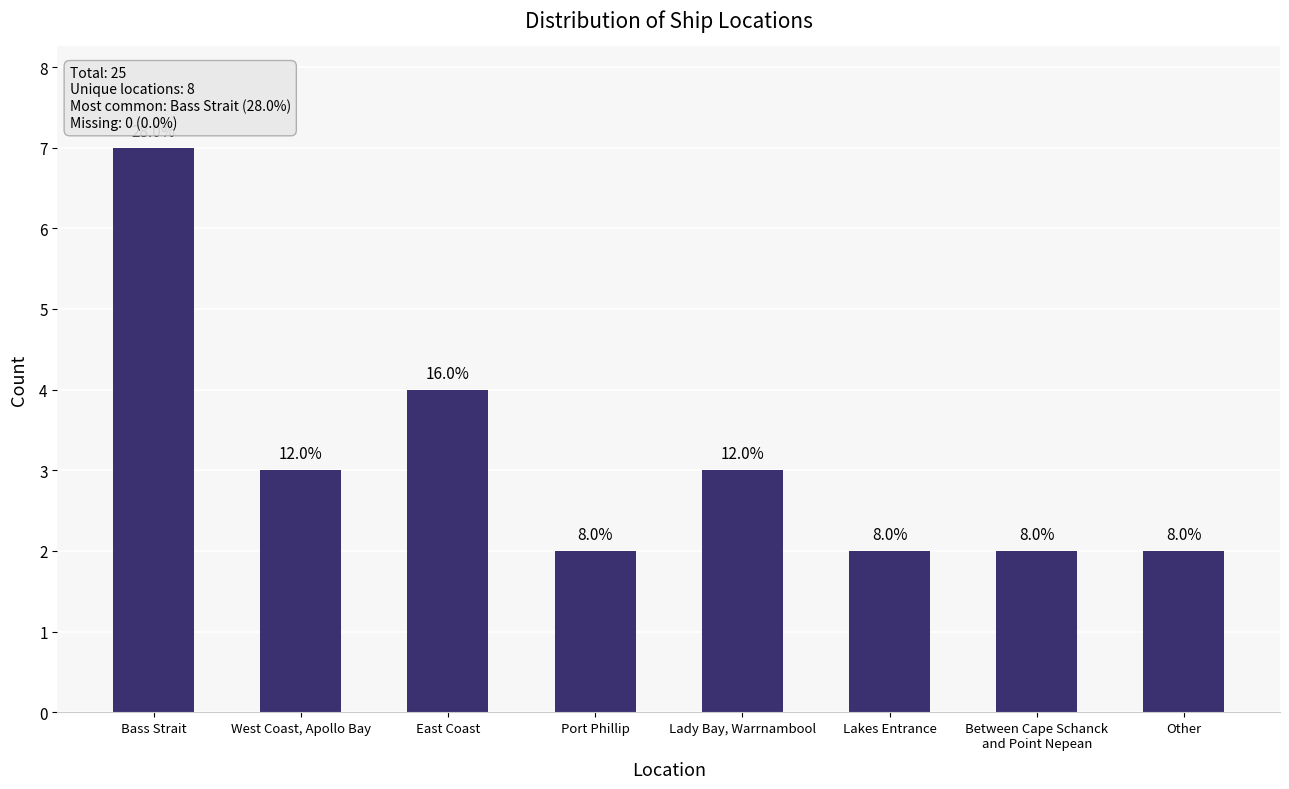

What is the label of the 2nd bar from the left?

West Coast, Apollo Bay